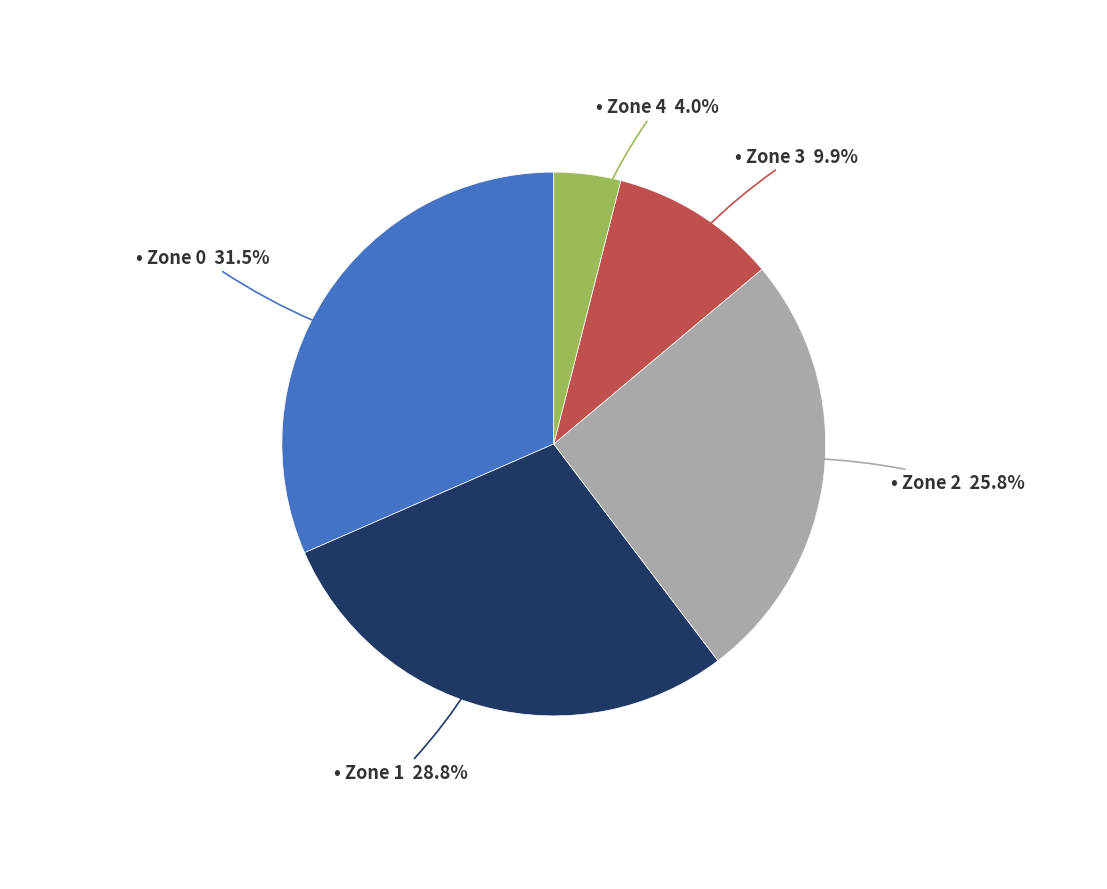

Does any single category account for the majority?

No